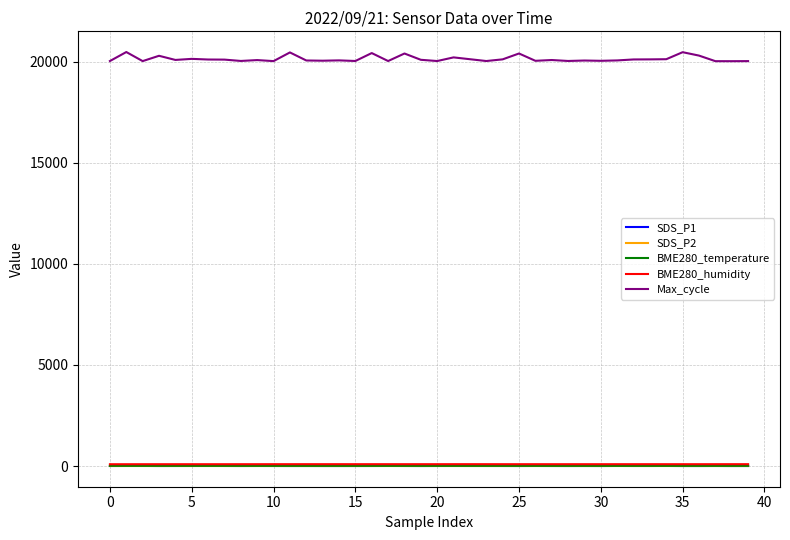

What is the maximum value shown in the chart?

20478.0